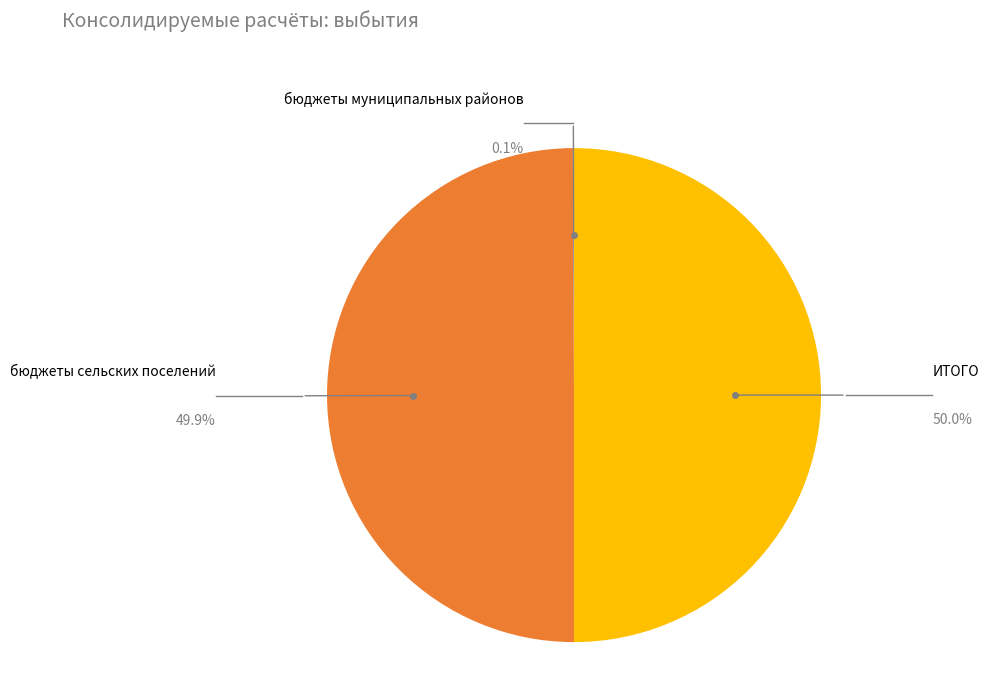

Does бюджеты муниципальных районов represent more than half of the total?

No